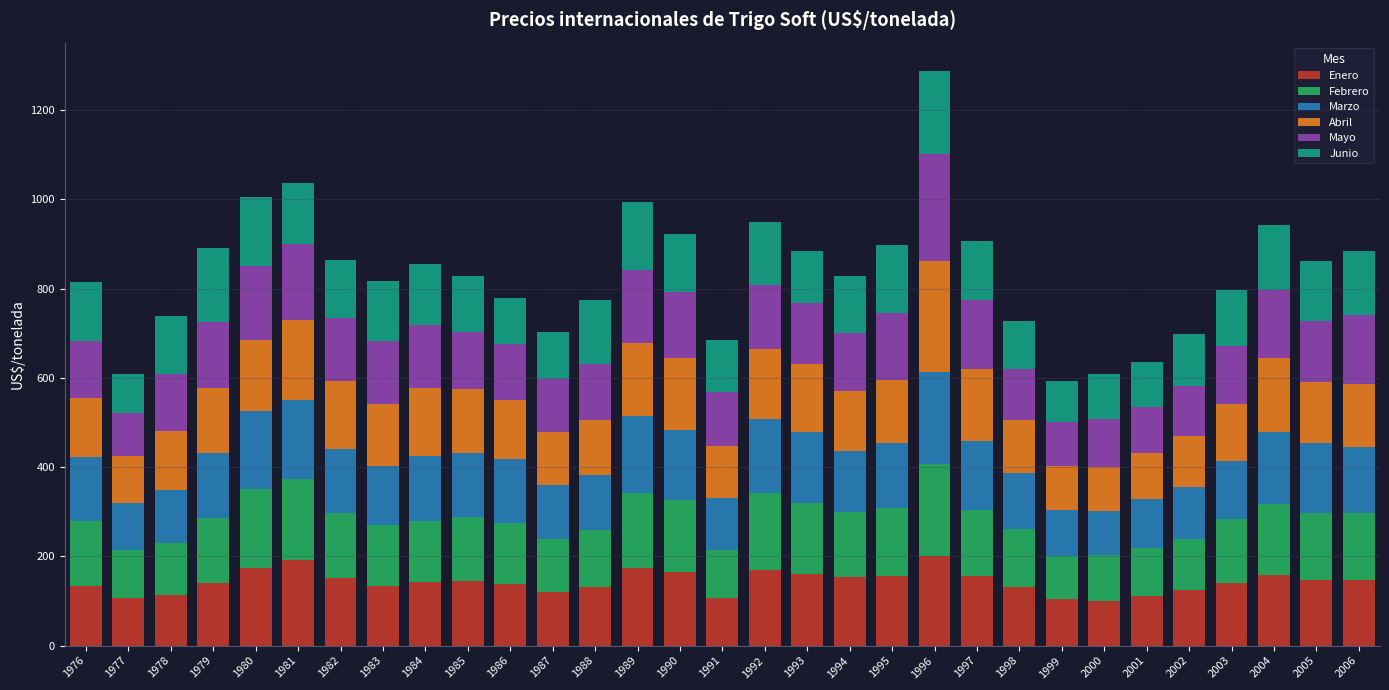

The Enero series shows 153.0 at 1994. True or false?

True